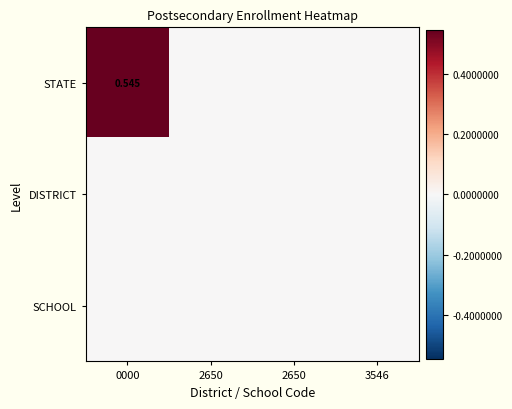

List the labels in order of DISTRICT value, largest first.

0000, 2650, 2650, 3546